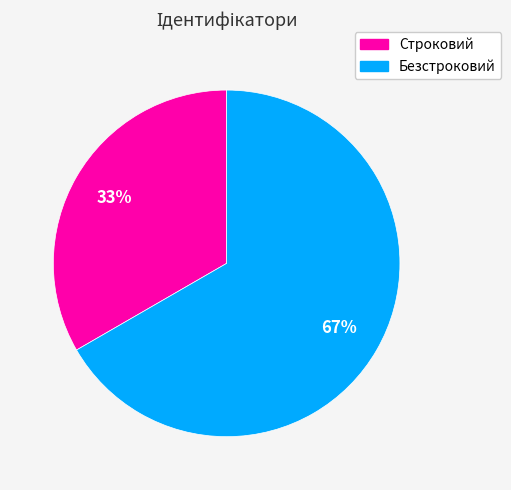

Approximately how many times larger is the value at Безстроковий compared to Строковий?

2.0